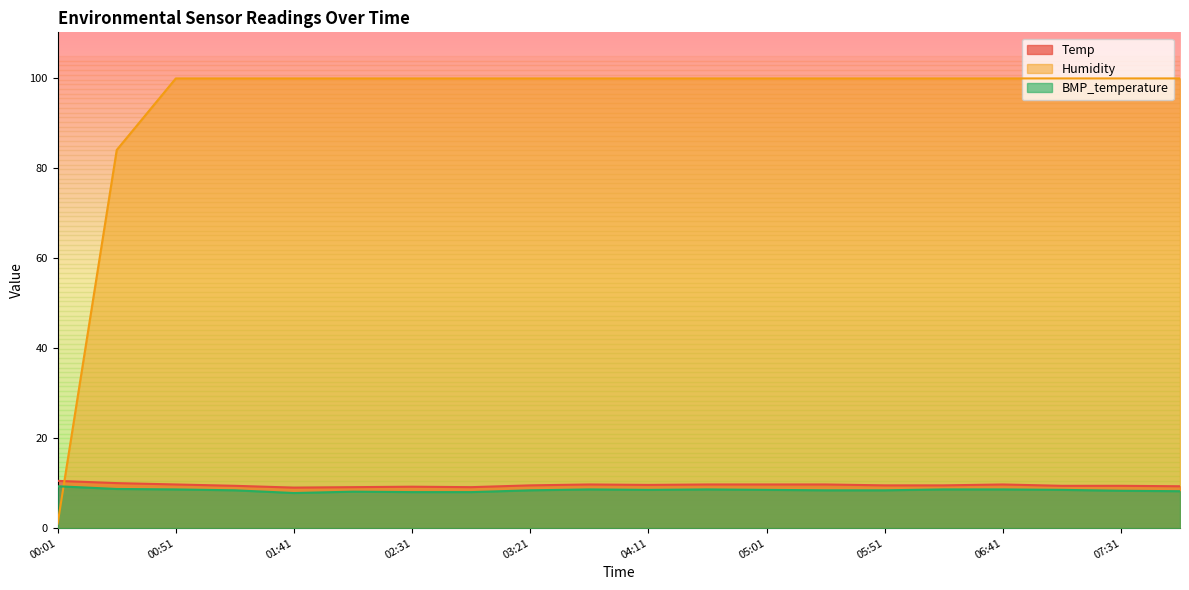

At how many categories does at least one series exceed 47?

19